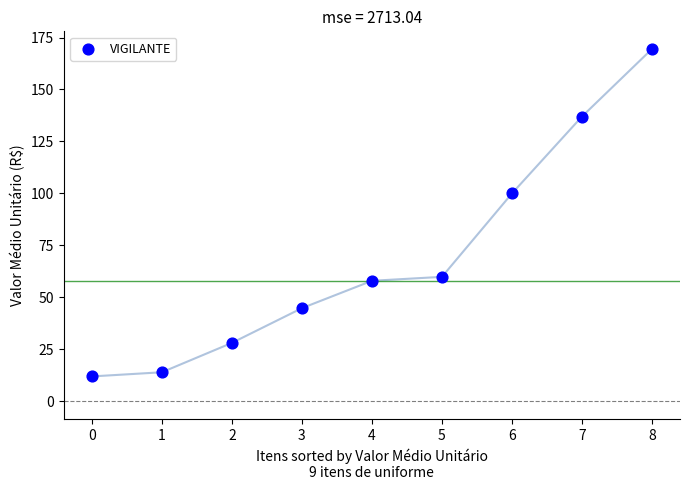

What Y value in the scatter plot is closest to 90?

100.0